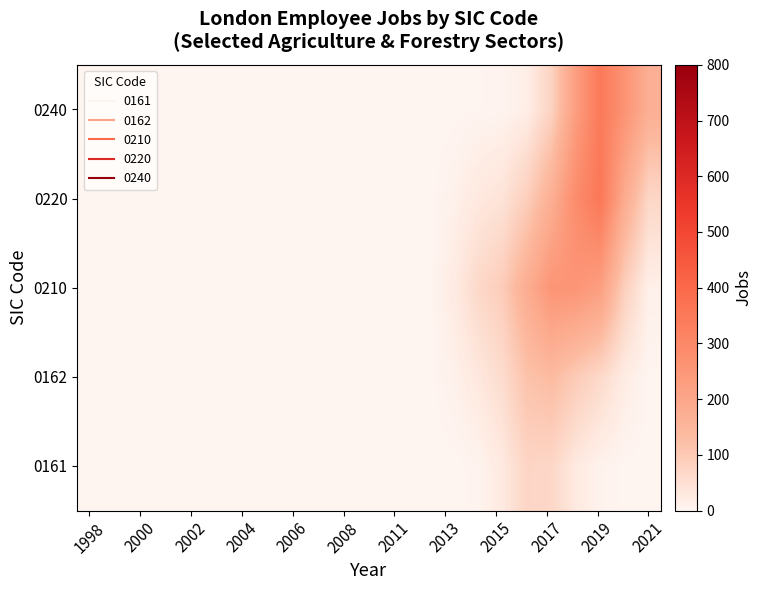

List the series in order of their peak value, highest first.

0220, 0240, 0210, 0162, 0161